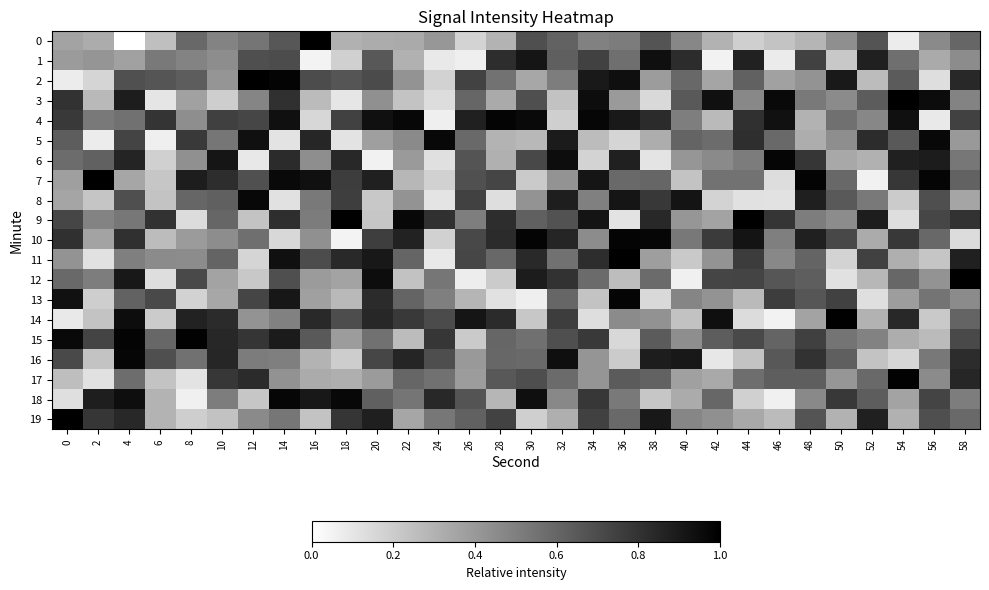

What is the spread (max minus min) of values at 50?

0.9